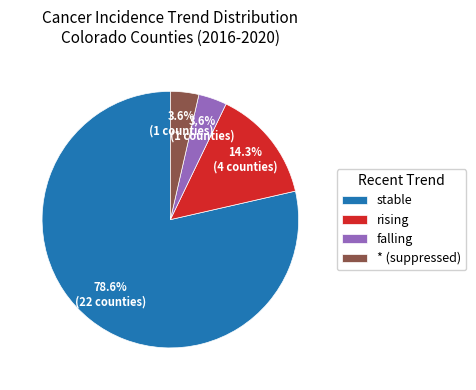

Which category has the biggest portion of the pie?

stable